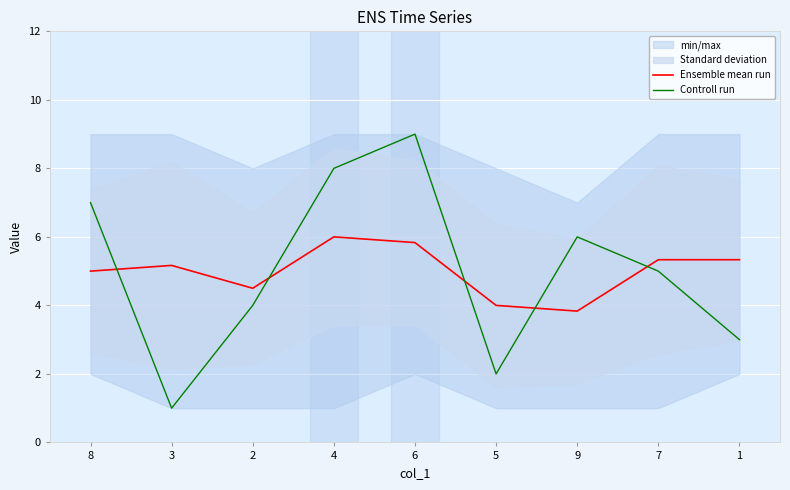

What position from the right is 8?

9